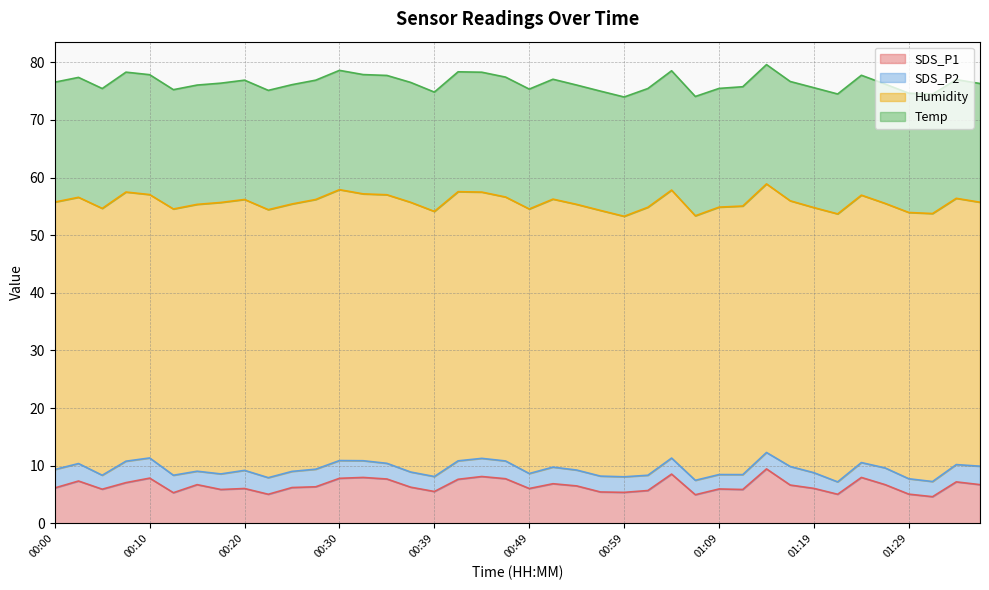

Between 00:37 and 00:15, which is larger?

00:15